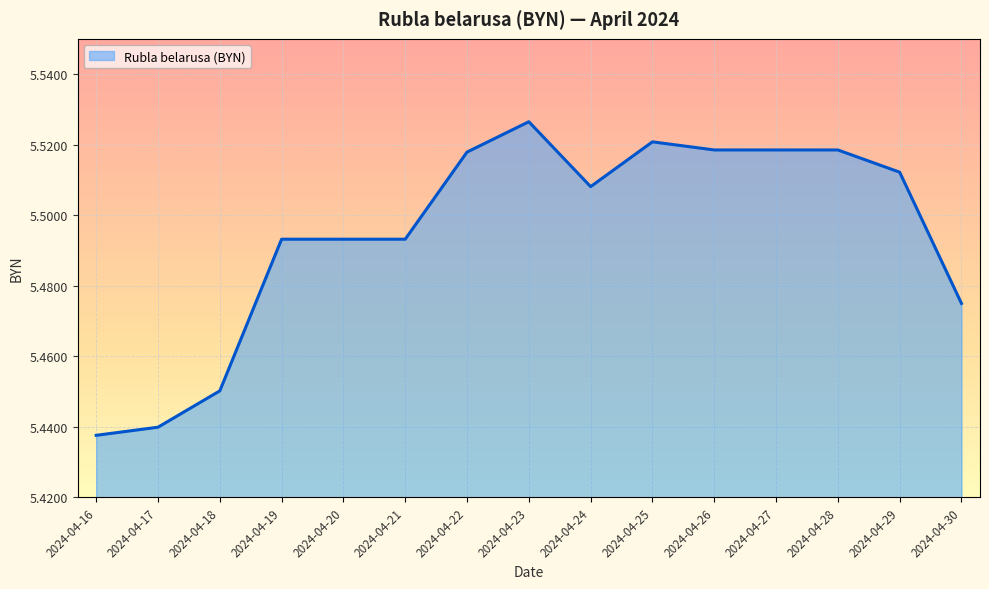

At which label is the value closest to 5?

2024-04-16